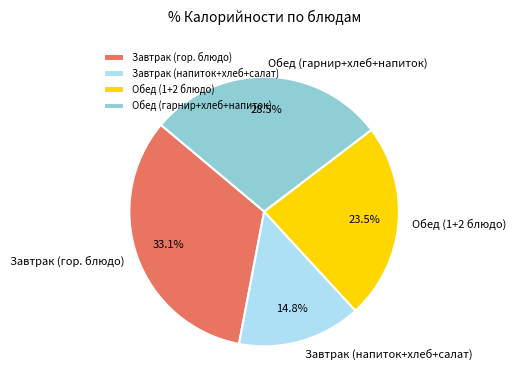

How many segments does this pie chart have?

4